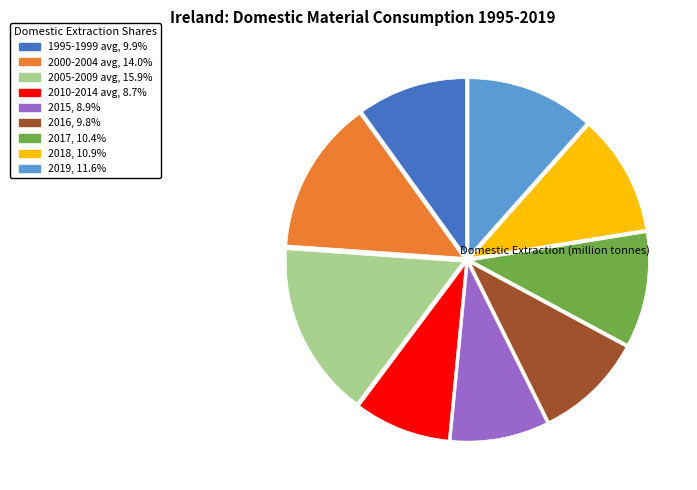

Does 2018 account for over 50% of the chart?

No